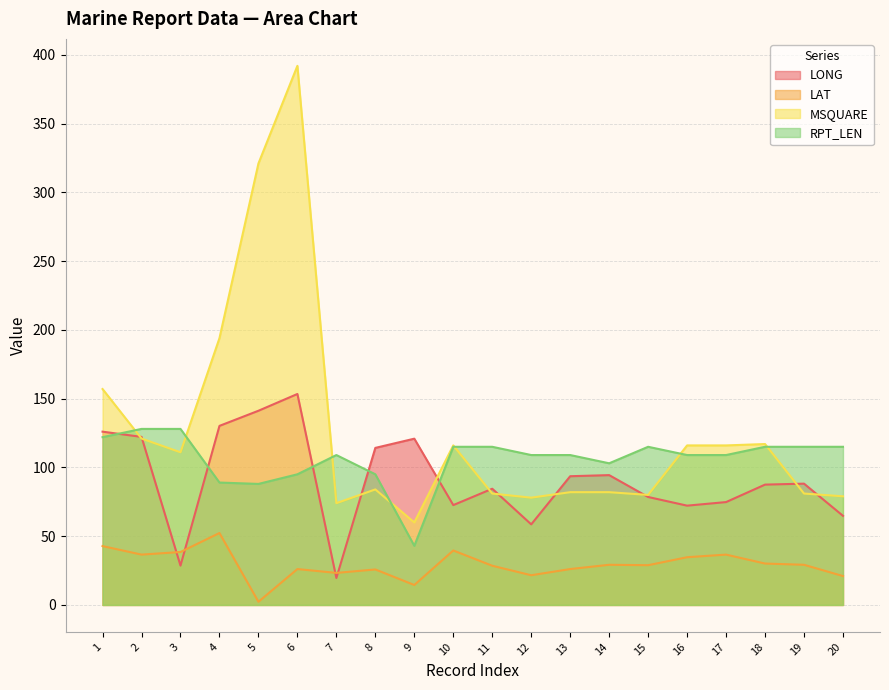

Which series has the largest range (max minus min)?

MSQUARE